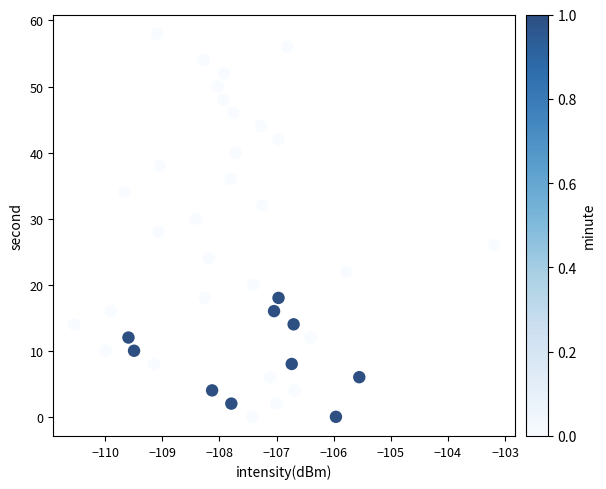

What is the range of Y values (max minus min)?

58